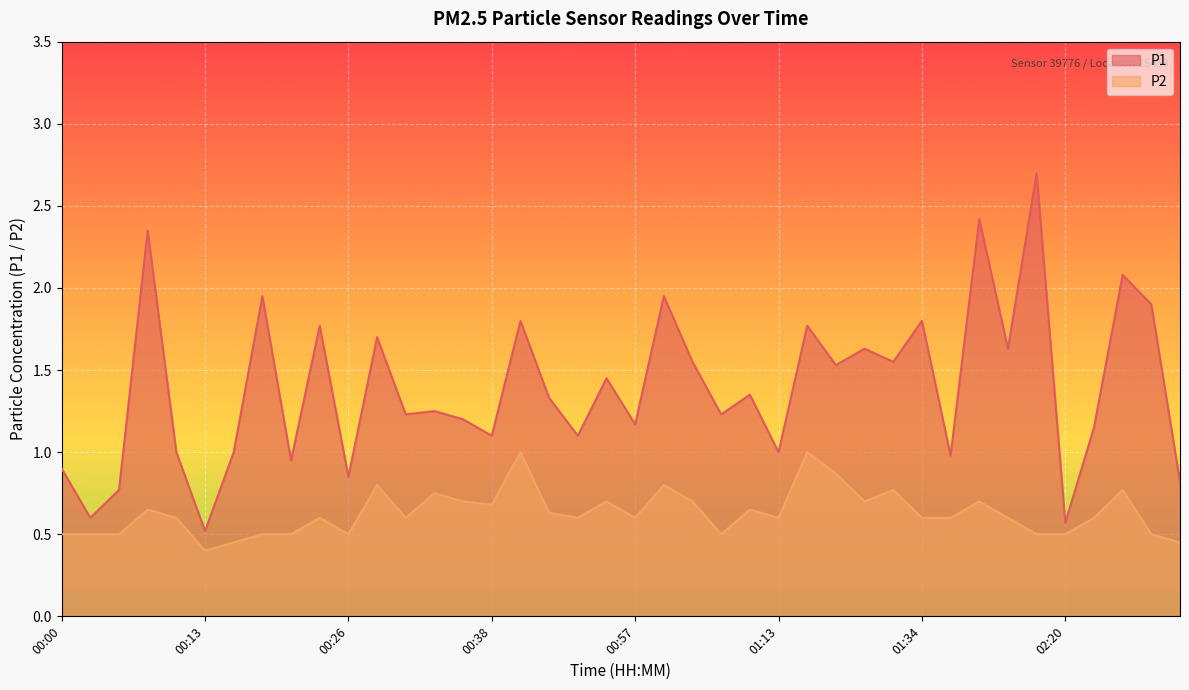

True or false: P1 and P2 intersect in this chart.

False